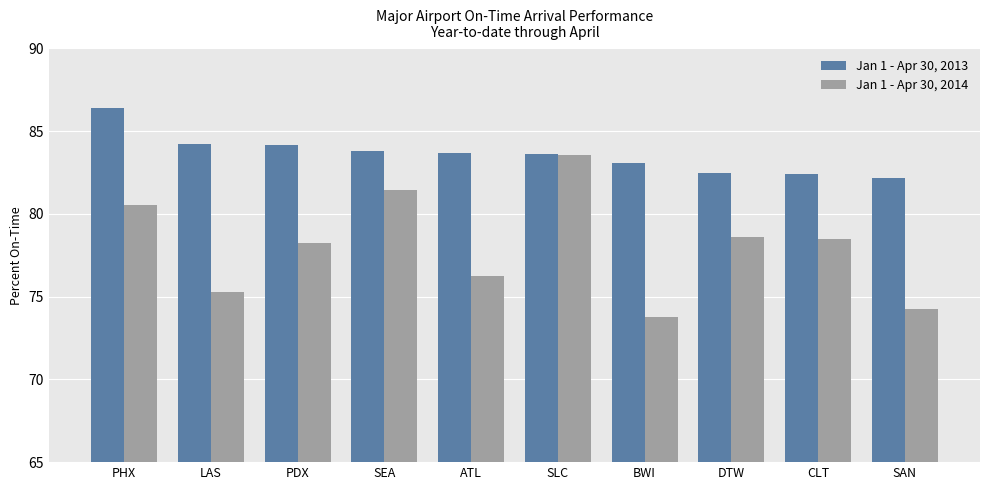

List the series in order of their overall mean, lowest first.

Jan 1 - Apr 30, 2014, Jan 1 - Apr 30, 2013